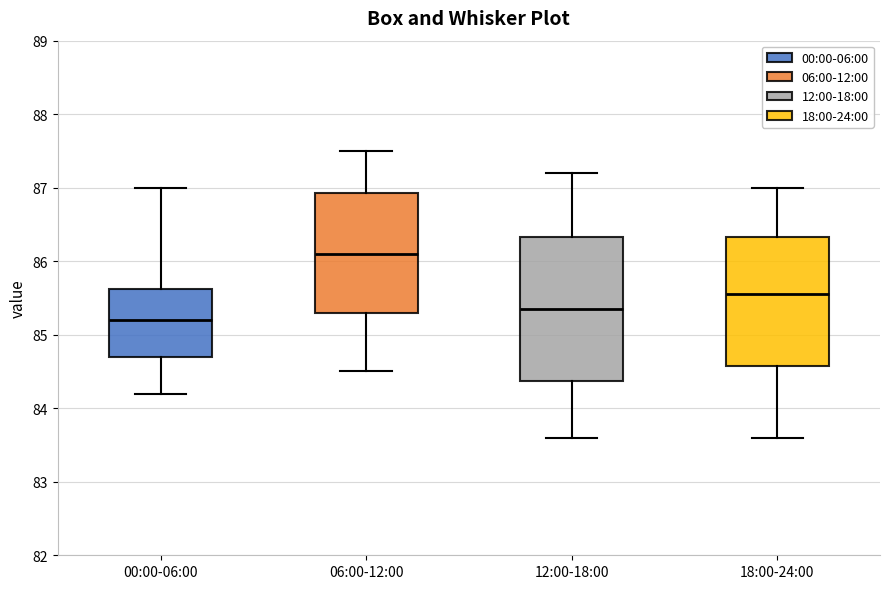

Comparing the boxes themselves (not the whiskers), which one is the tallest?

12:00-18:00